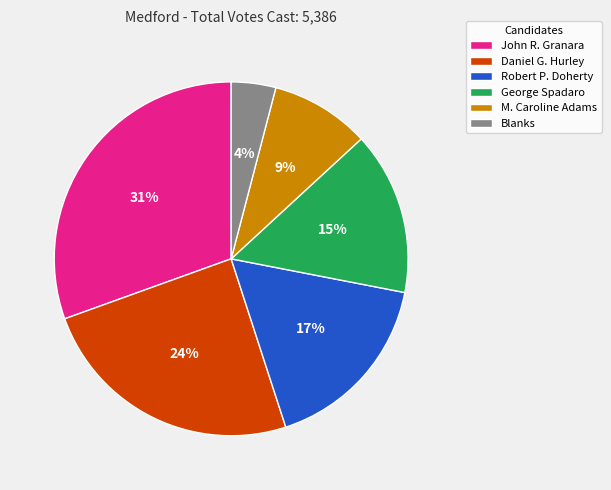

Which slice is the largest?

John R. Granara